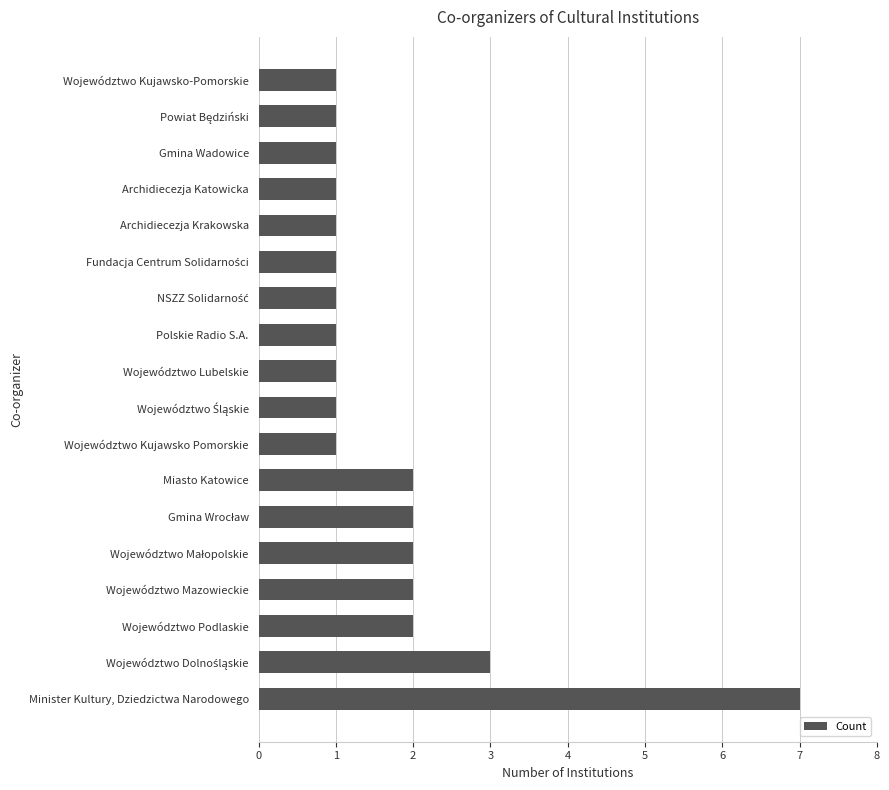

What is the greatest value displayed?

7